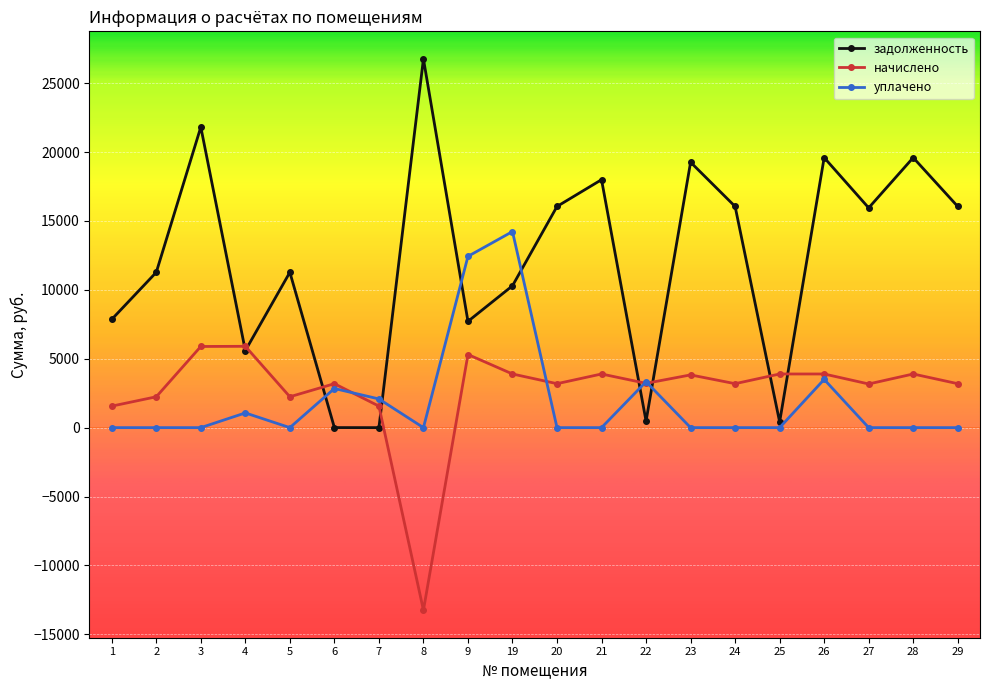

True or false: задолженность and уплачено intersect in this chart.

True